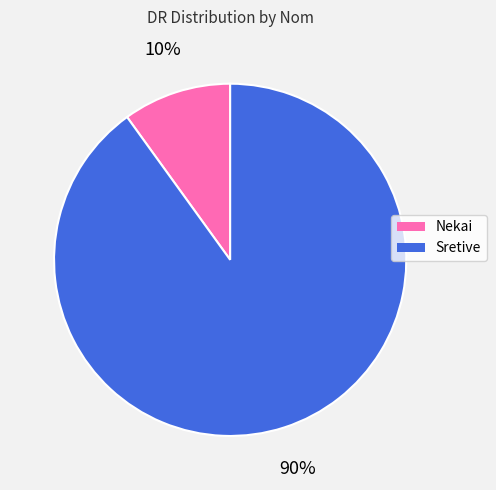

Which category has the smallest portion of the pie?

Nekai